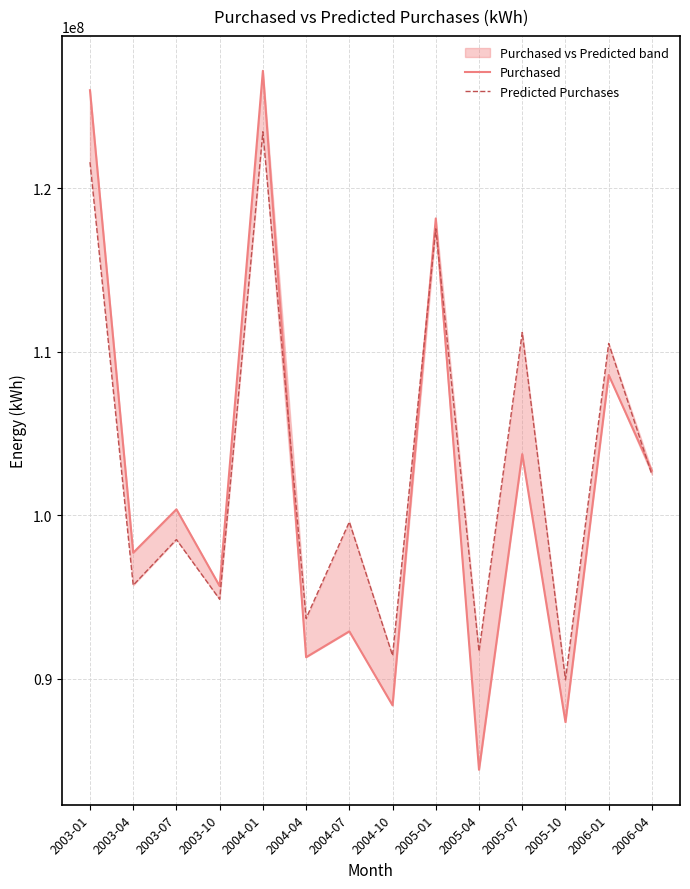

List the labels in order of Purchased value, smallest first.

2005-04, 2005-10, 2004-10, 2004-04, 2004-07, 2003-10, 2003-04, 2003-07, 2006-04, 2005-07, 2006-01, 2005-01, 2003-01, 2004-01